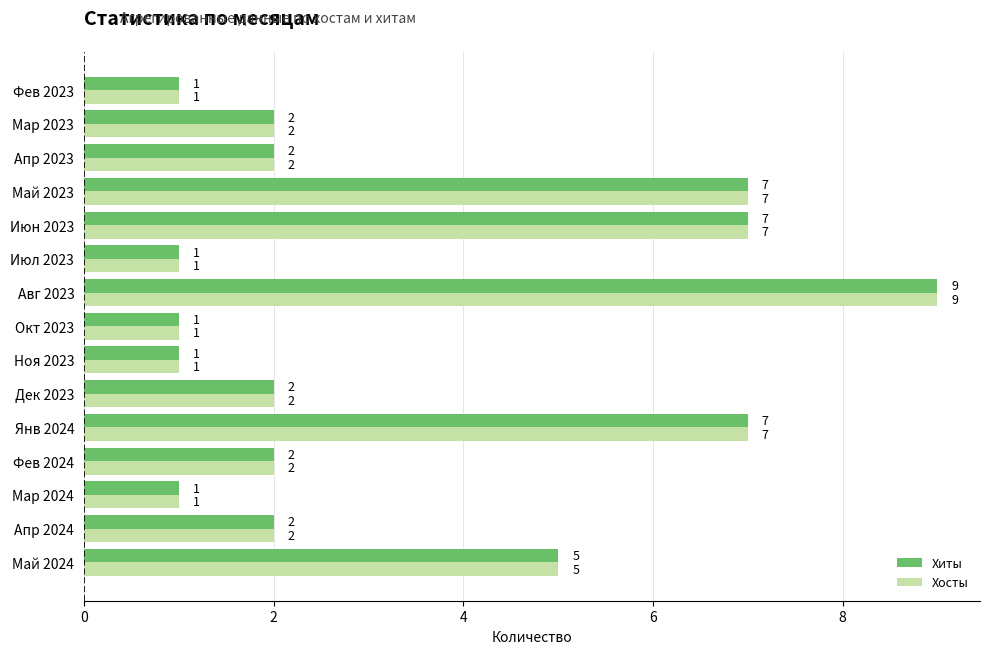

Count the Хиты values in the range 1 to 7.

14